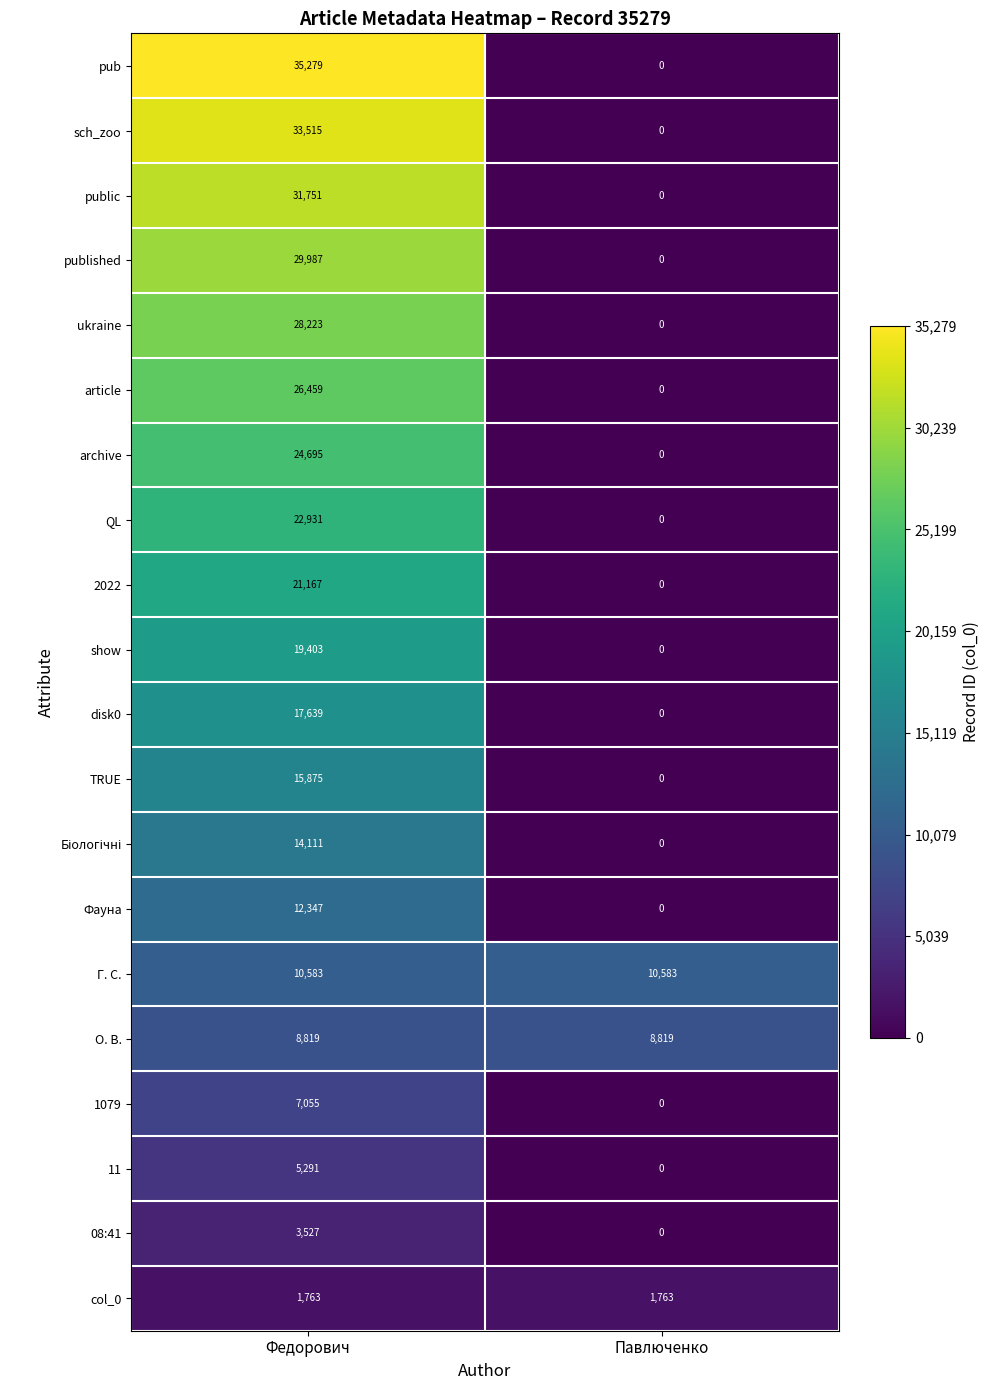

Count the number of categories in the chart.

2